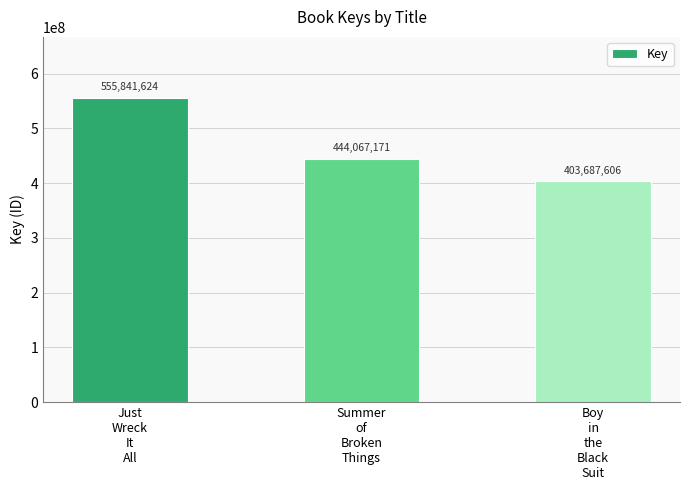

Count the values in the range 403687606 to 555841624.

3